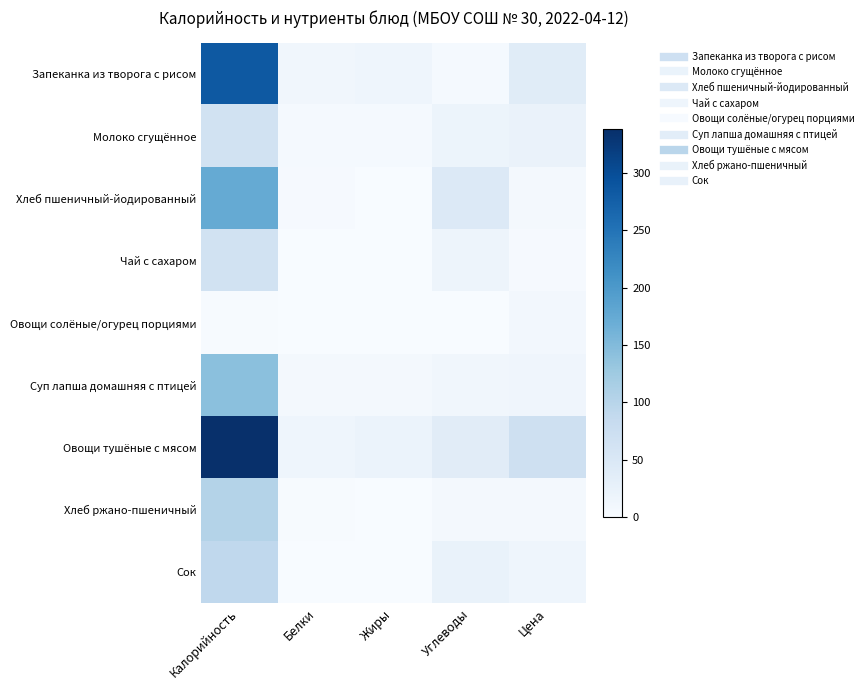

At how many categories does at least one series exceed 258?

1